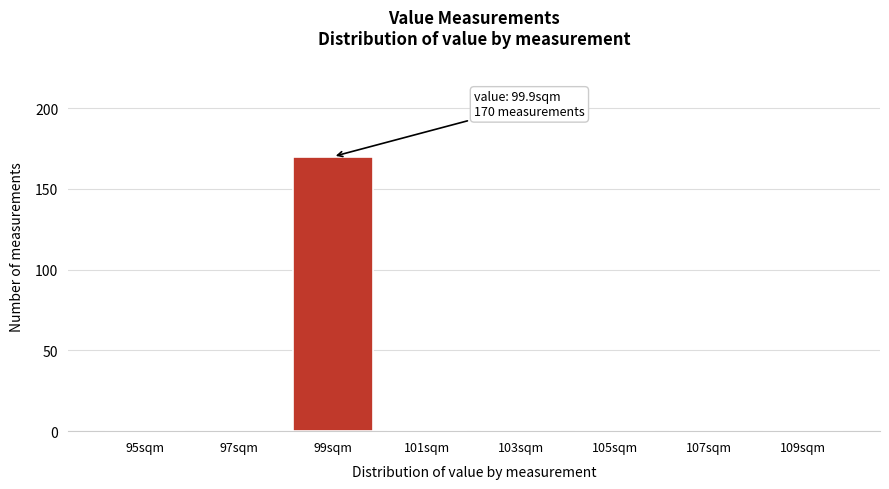

Reading left to right, list all the values displayed in this chart.

95sqm=0	97sqm=0	99sqm=170	101sqm=0	103sqm=0	105sqm=0	107sqm=0	109sqm=0